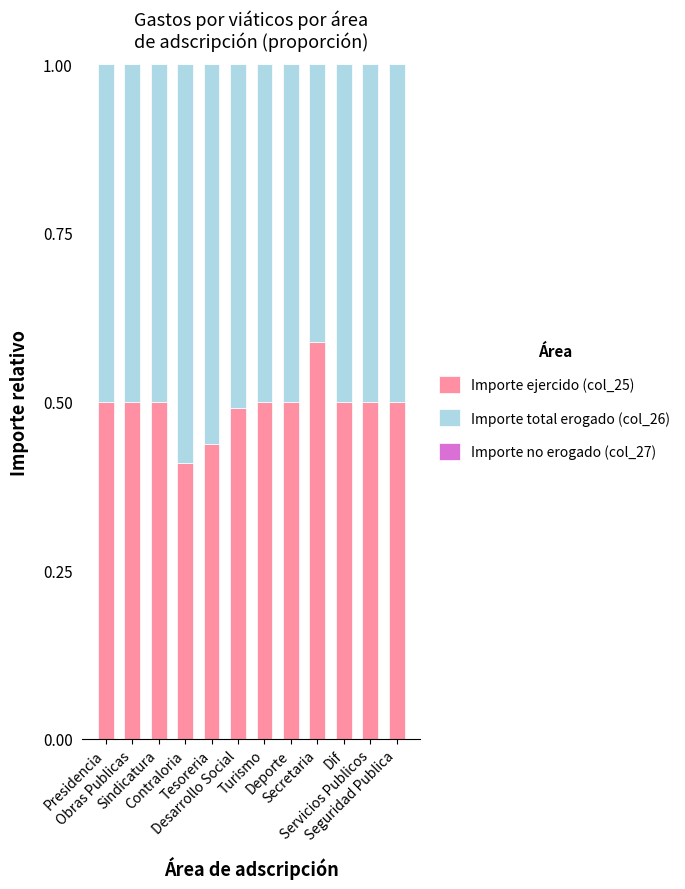

Count the number of data series in this chart.

2